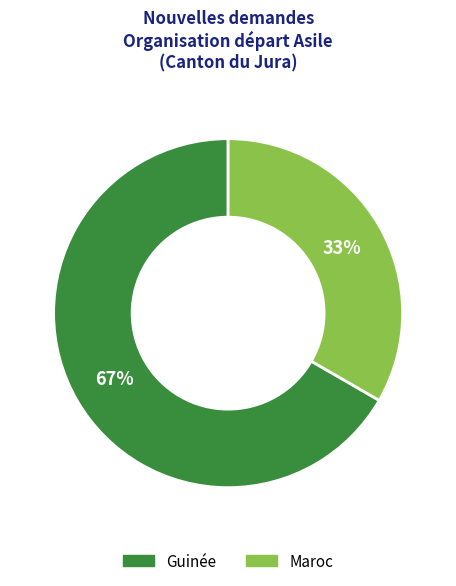

Which category accounts for the majority?

Guinée